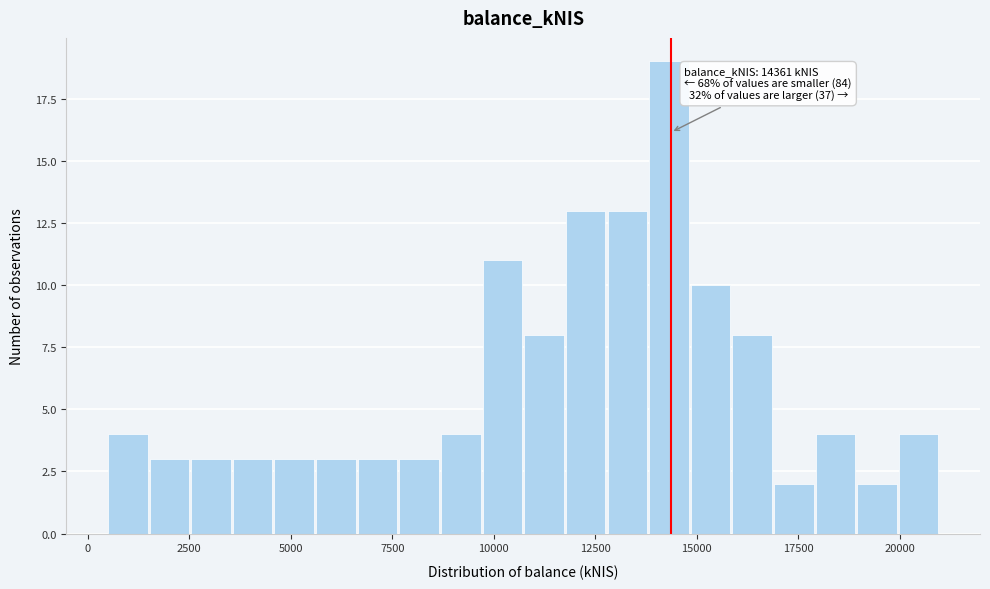

Read against the x-axis, roughly where is the centre of the tallest bar?

14500